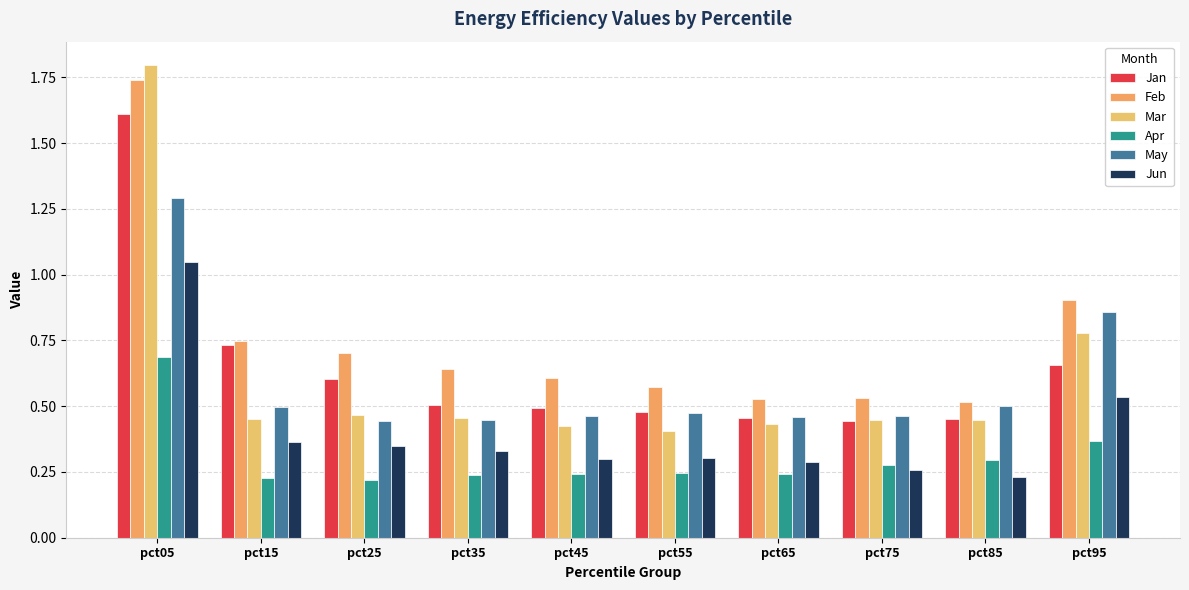

Does the chart contain any negative values?

No